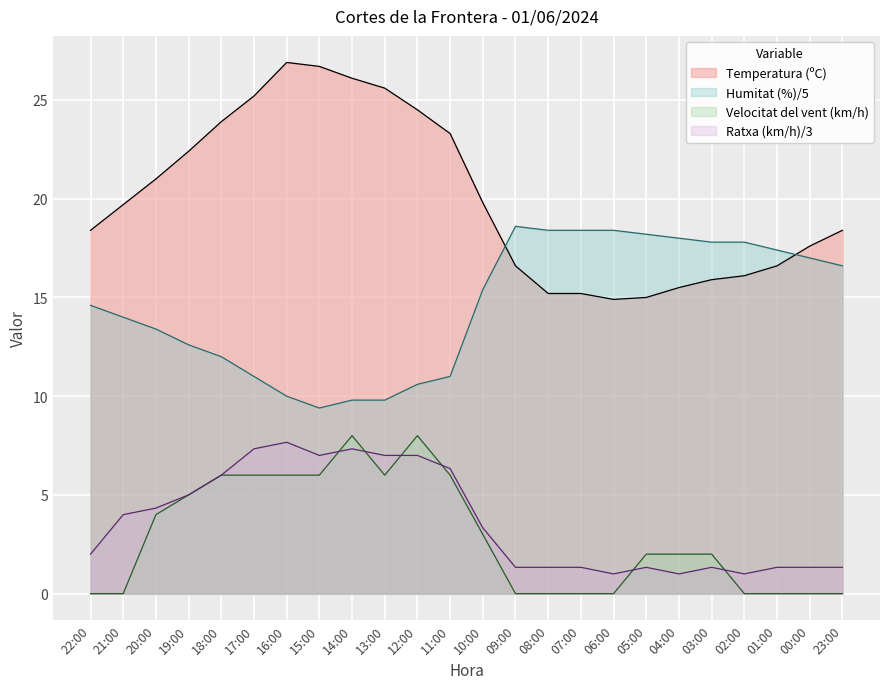

What is the minimum value for Humitat (%)?

9.4